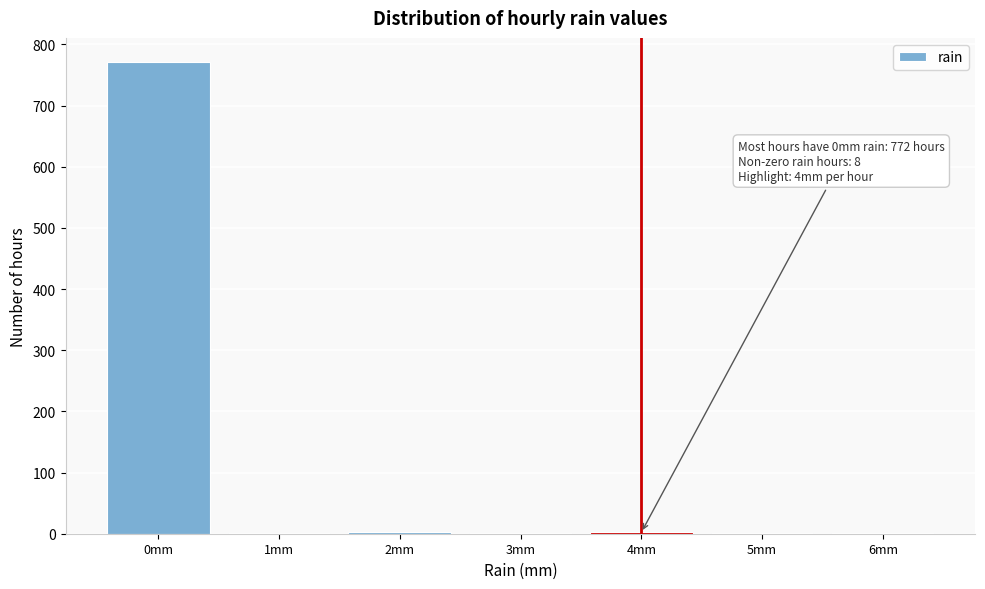

Which label corresponds to the largest value in the chart?

0mm